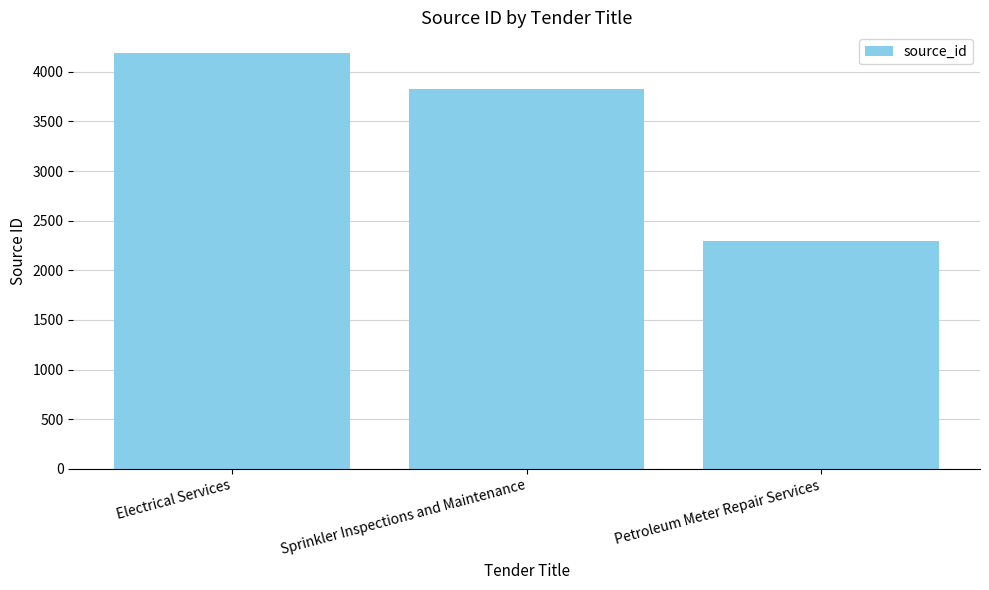

What is the change in value from Sprinkler Inspections and Maintenance to Petroleum Meter Repair Services?

-1534